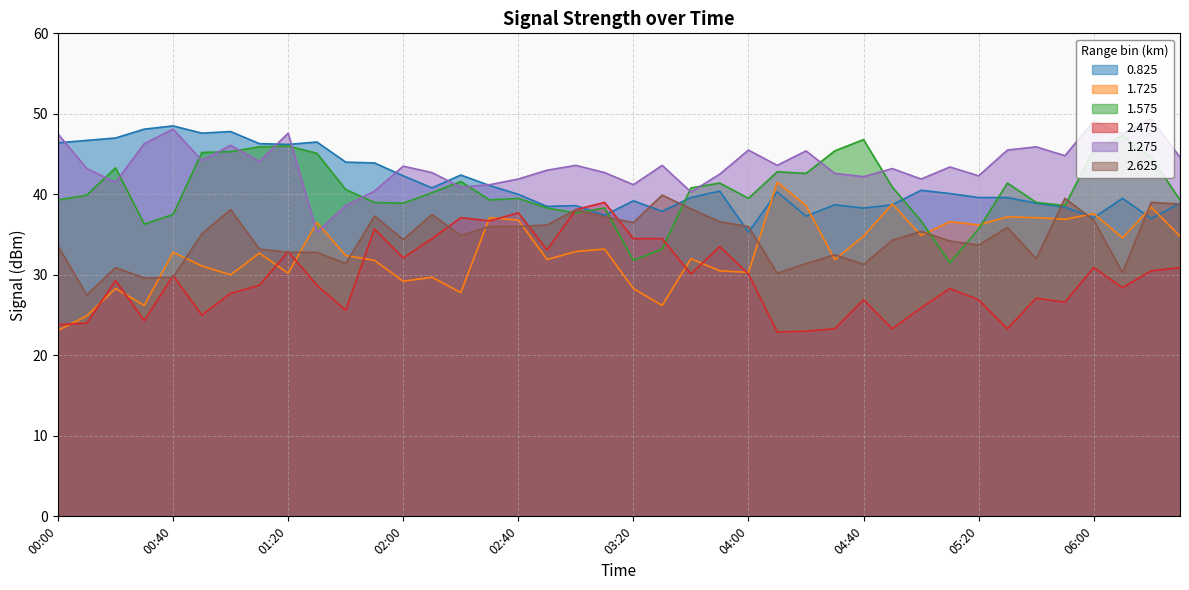

How many intersections are there between 0.825 and 1.575?

5